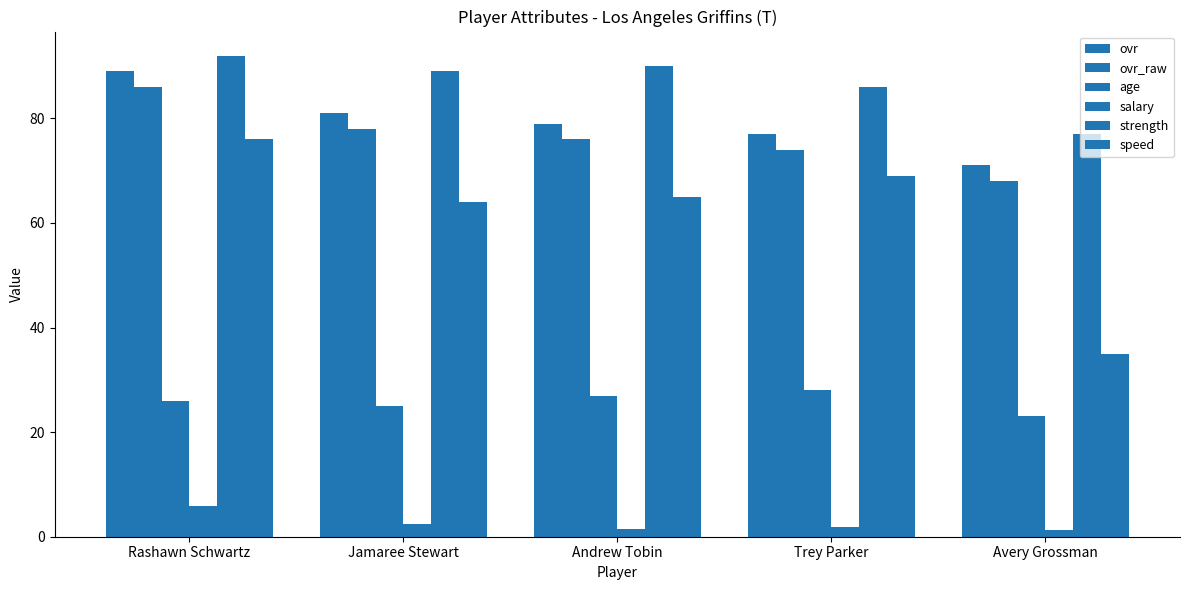

Is the value of ovr at Avery Grossman greater than the value of ovr_raw at Andrew Tobin?

No